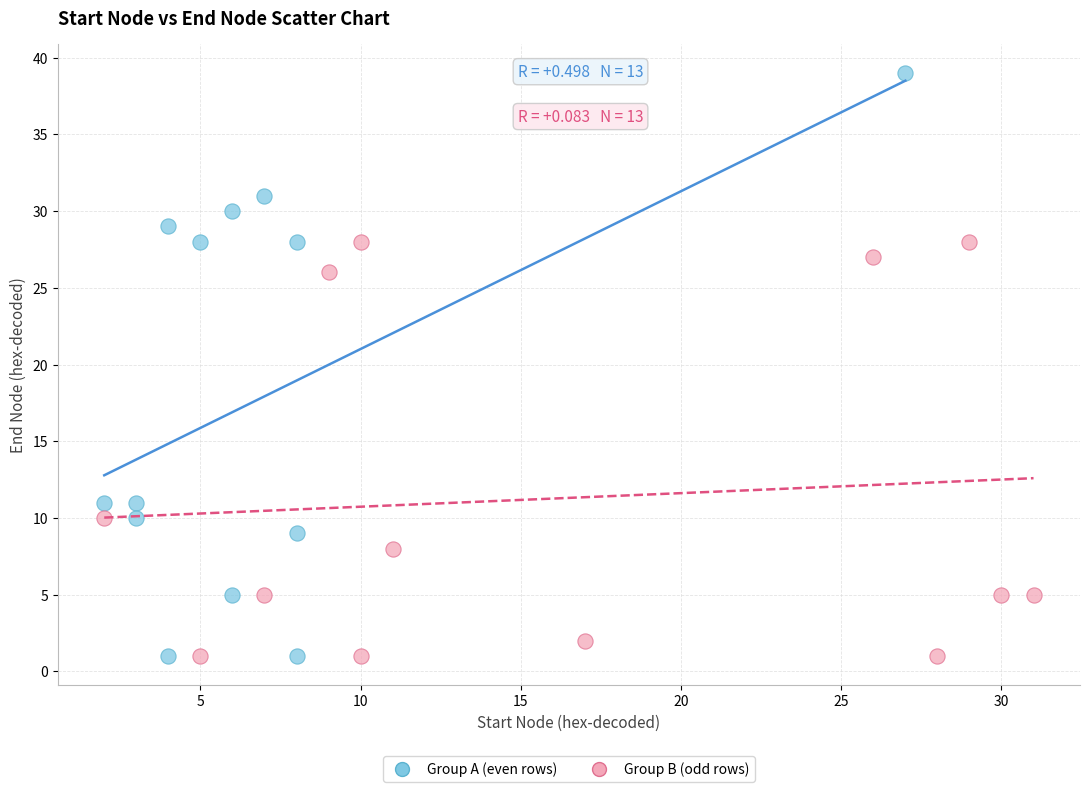

Which series contains the highest Y value?

Group A (even rows)